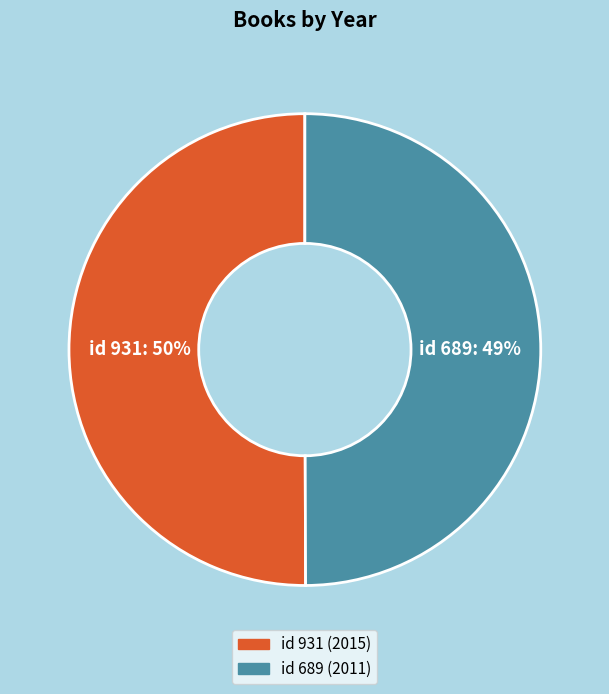

What is the smallest slice in the pie chart?

689